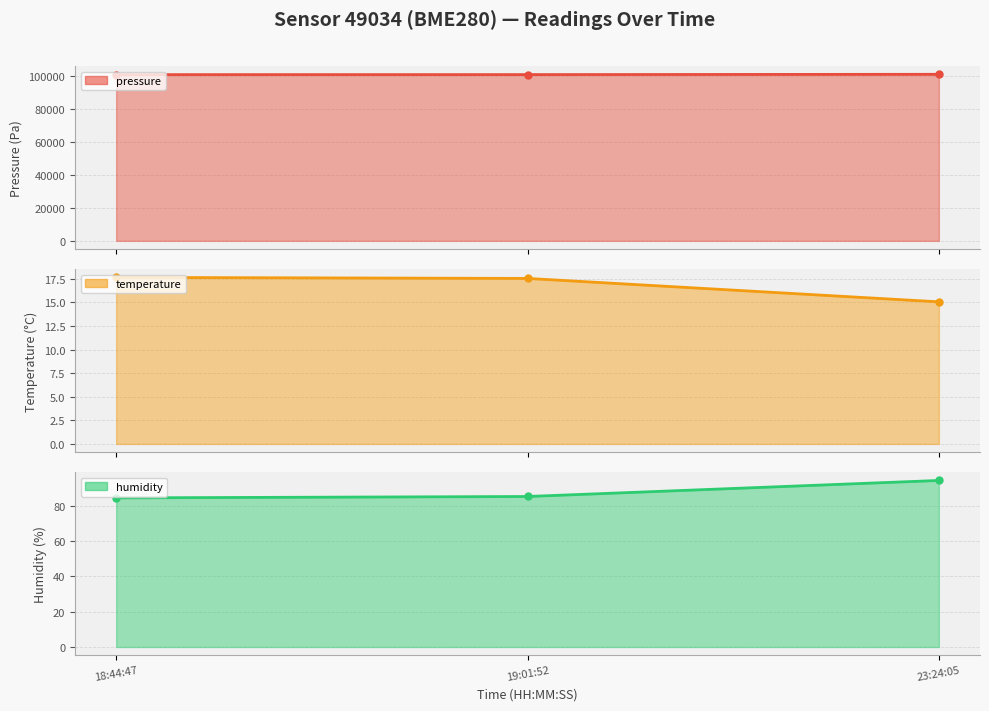

At which label does pressure line first exceed 100620?

19:01:52